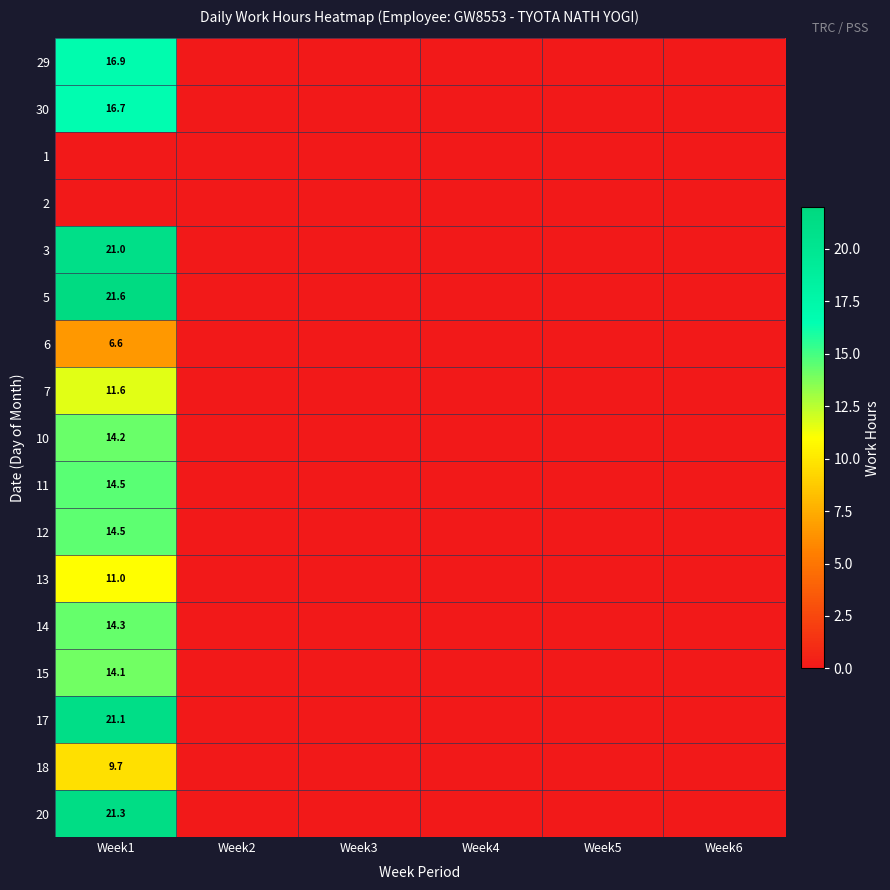

True or false: 3 has a value of 21.0 at Week1.

True